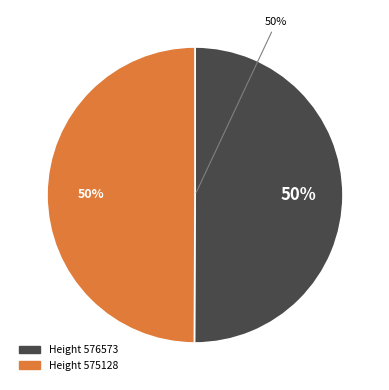

To the nearest percent, what is the average slice percentage?

50%